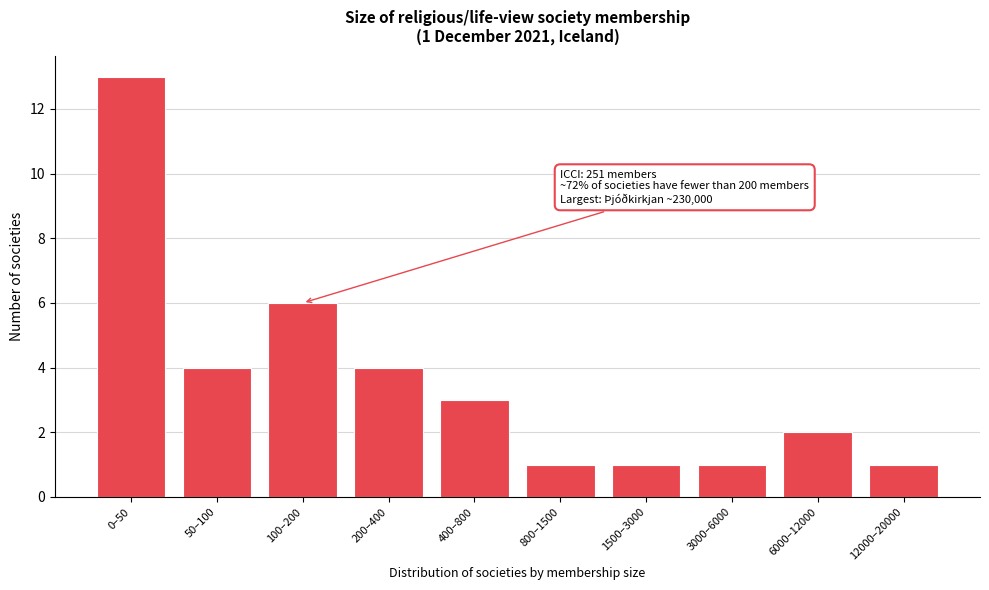

Reading left to right, extract all data points from this chart.

13	4	6	4	3	1	1	1	2	1